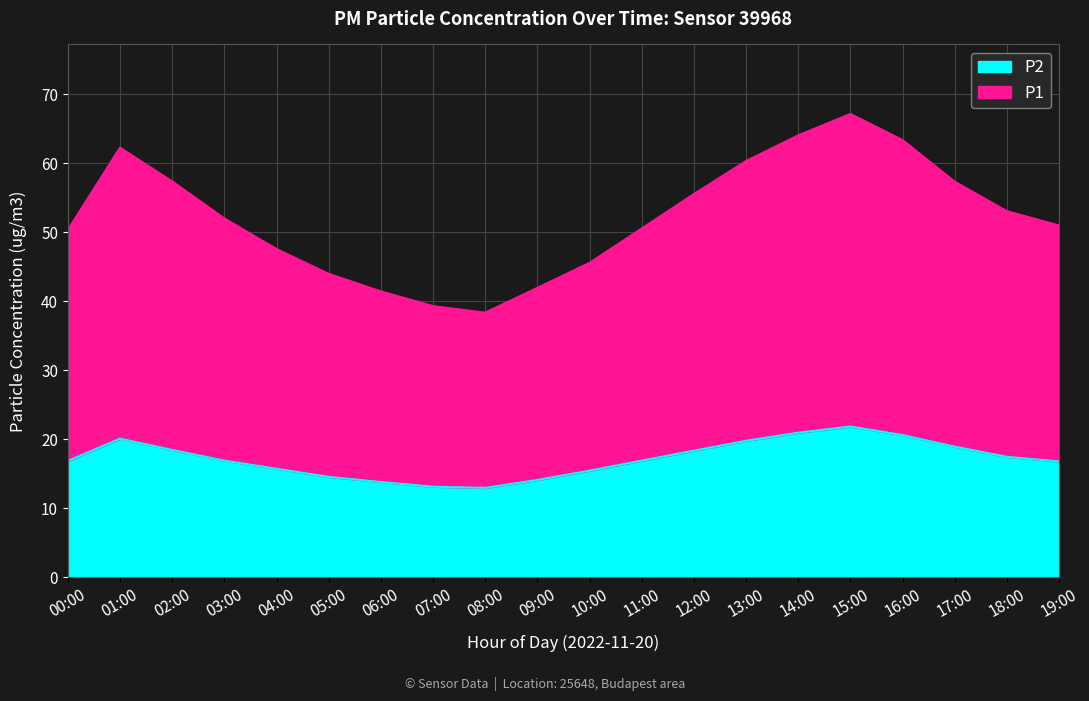

Reading left to right, extract all data points from this chart.

P1: 00:00=50.3	01:00=62.3	02:00=57.4	03:00=52.0	04:00=47.6	05:00=44.0	06:00=41.4	07:00=39.3	08:00=38.3	09:00=42.0	10:00=45.6	11:00=50.5	12:00=55.6	13:00=60.3	14:00=64.0	15:00=67.2	16:00=63.4	17:00=57.3	18:00=53.0	19:00=51.0
P2: 00:00=16.9	01:00=20.1	02:00=18.4	03:00=16.9	04:00=15.7	05:00=14.6	06:00=13.8	07:00=13.1	08:00=12.9	09:00=14.1	10:00=15.4	11:00=16.9	12:00=18.4	13:00=19.8	14:00=20.9	15:00=21.9	16:00=20.6	17:00=18.9	18:00=17.4	19:00=16.8